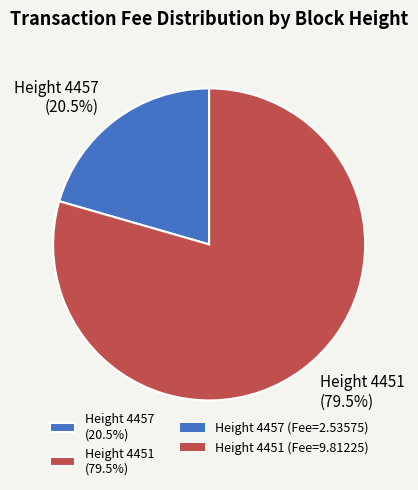

To the nearest percent, what is the difference between the largest and smallest slice percentages?

59%